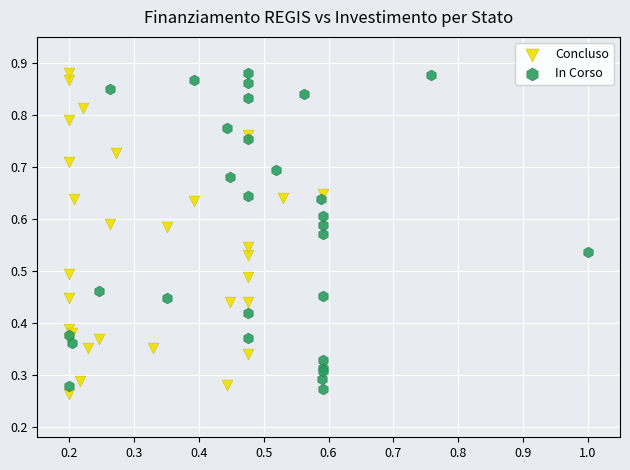

Which series reaches the minimum Y coordinate?

Concluso